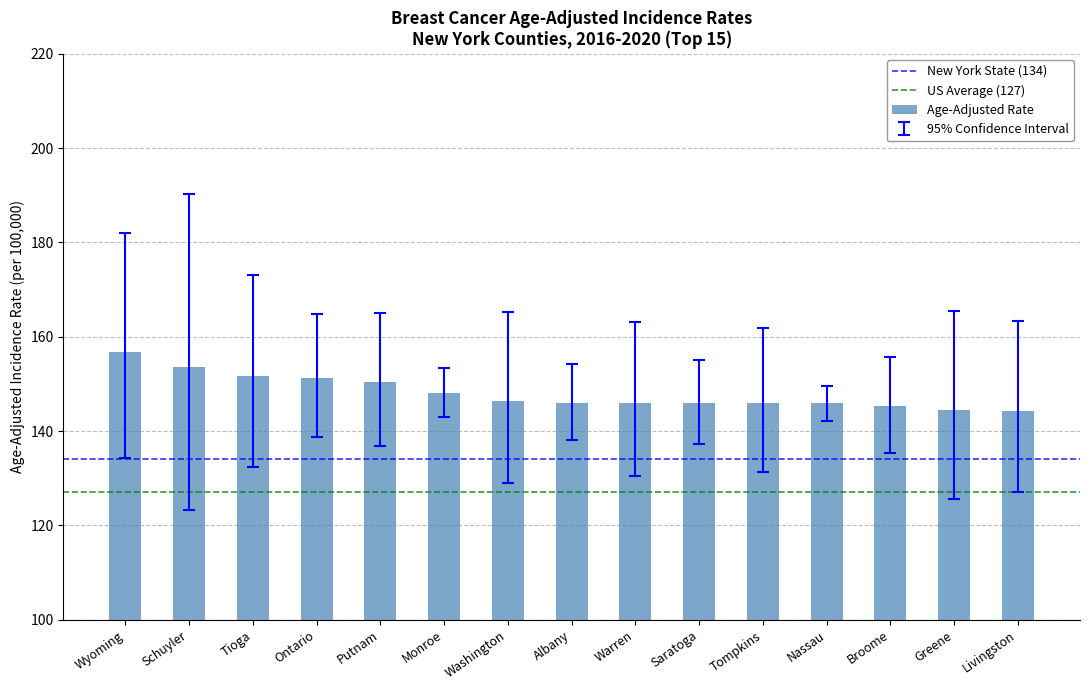

Between Wyoming and Schuyler, which is larger?

Wyoming